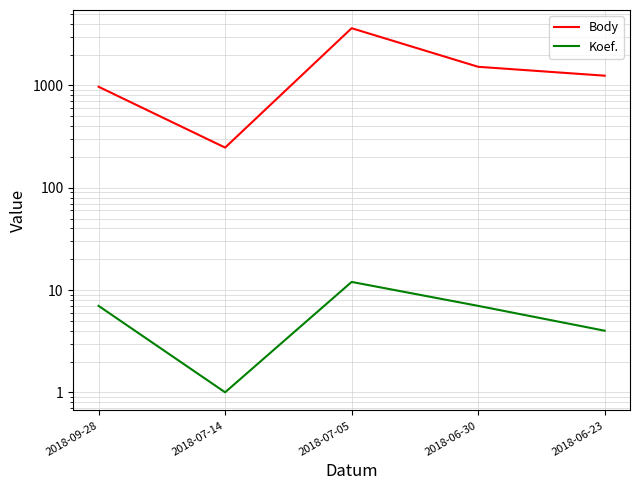

How many values in the Body series are below 1247?

2